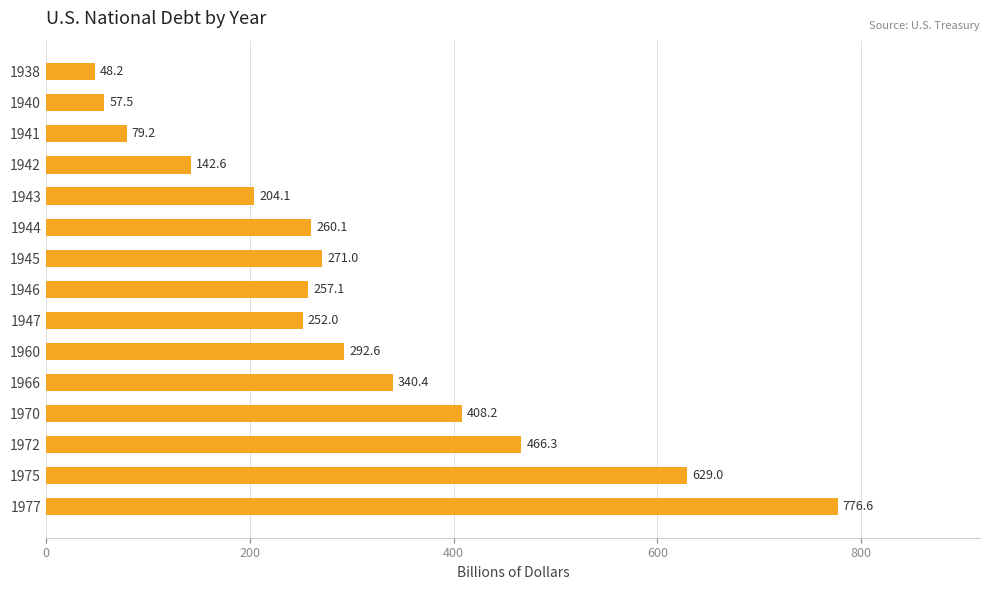

What is the average value?

299.0